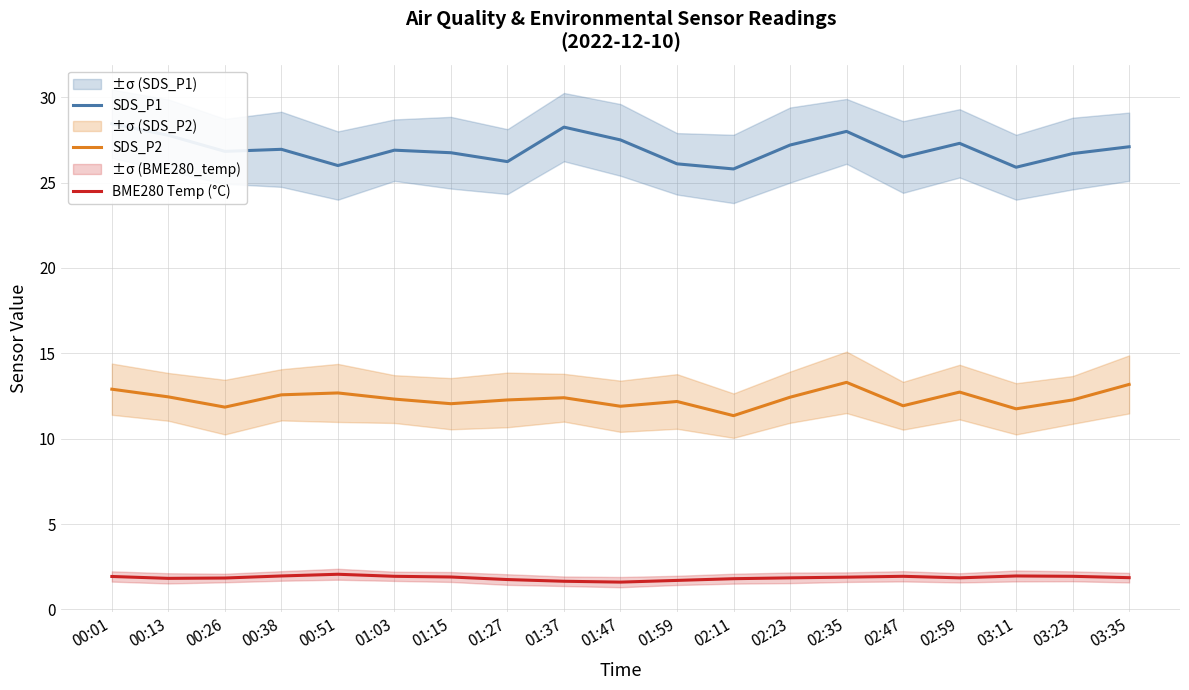

How many lines are shown in the chart?

3